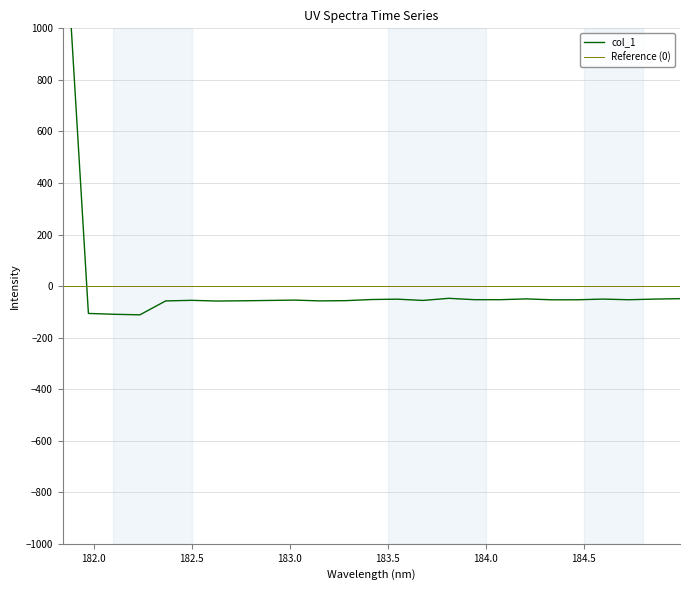

What is the approximate value at 183.0238743082?

-54.5